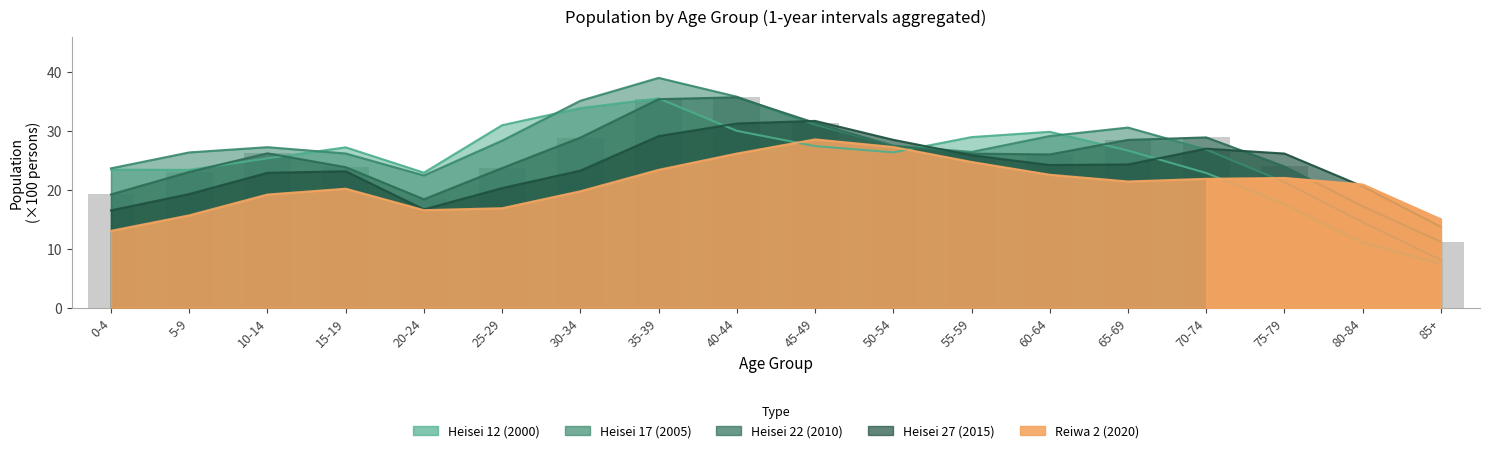

How many groups of bars are there?

18